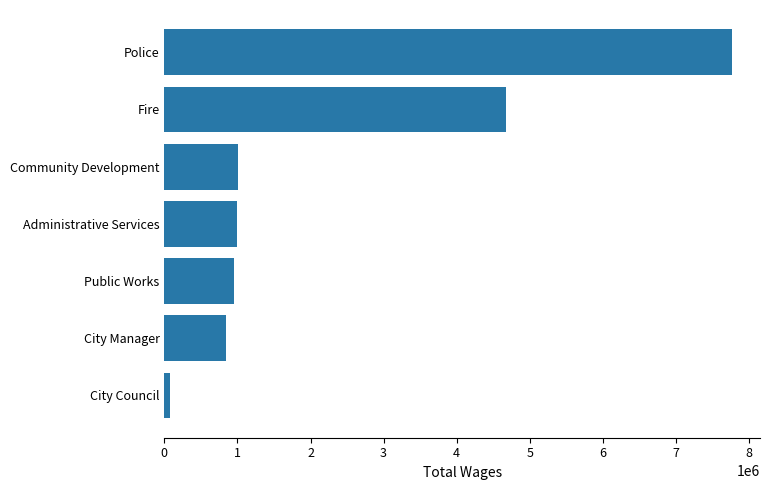

What is the average value?

2328810